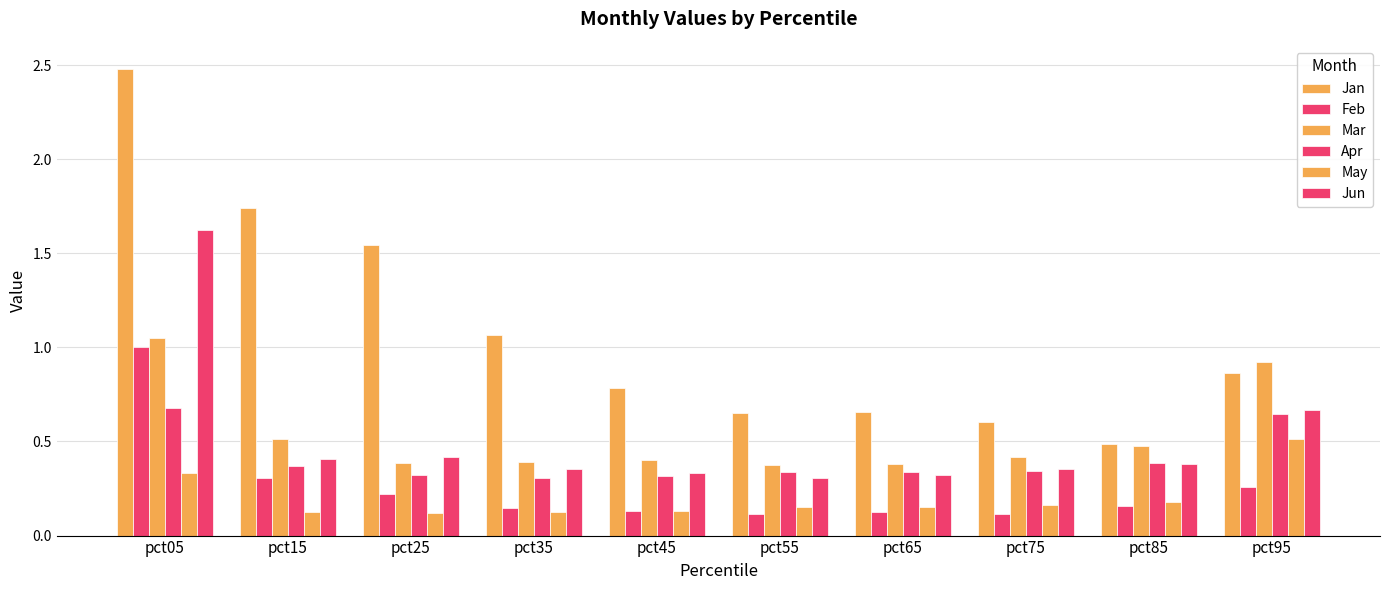

True or false: Apr has a value of 0.2 at pct45.

False